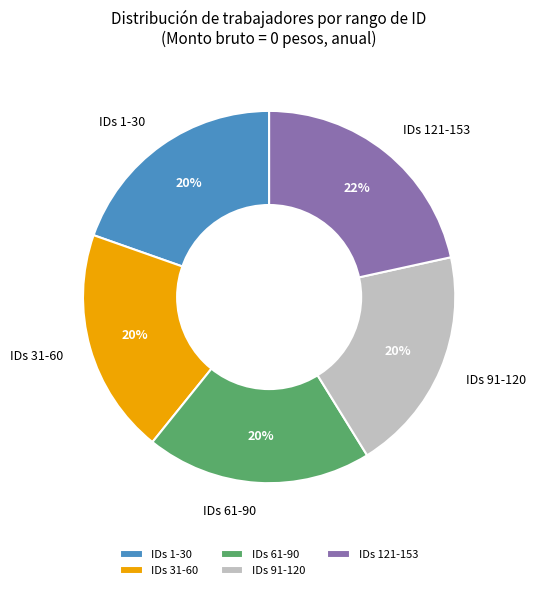

To the nearest percent, what is the difference between the largest and smallest slice percentages?

2%